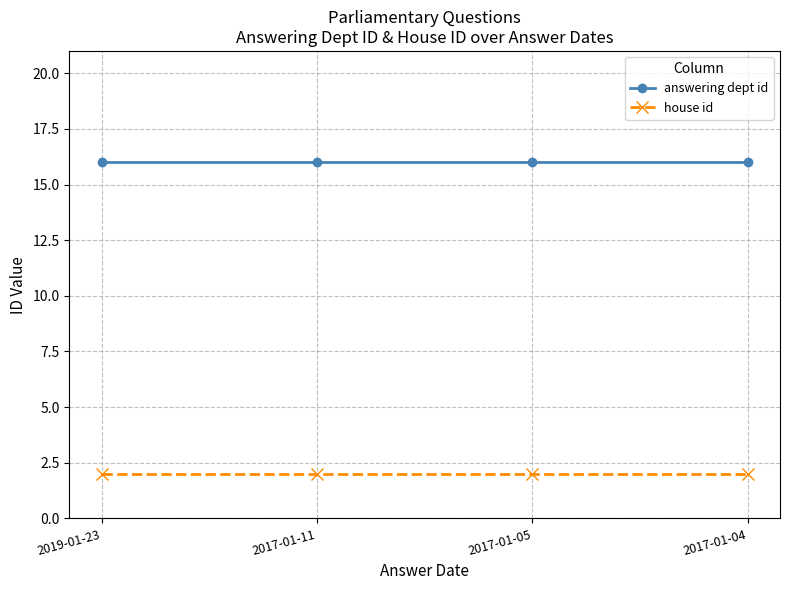

Which series has the largest total across all categories?

answering dept id